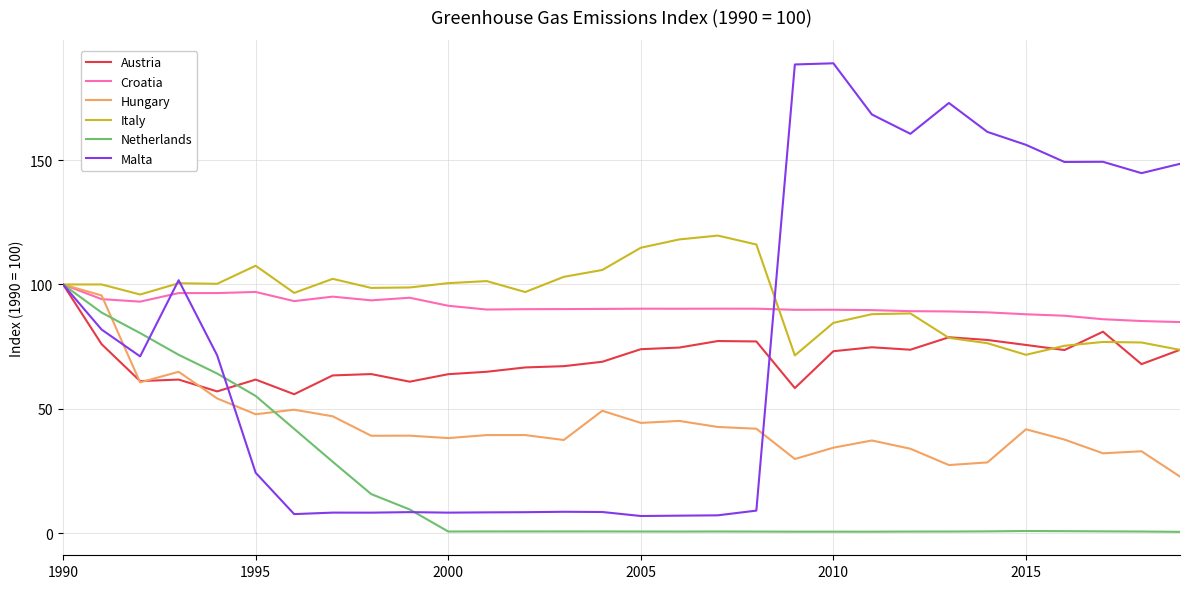

Does the chart have visible grid lines?

Yes